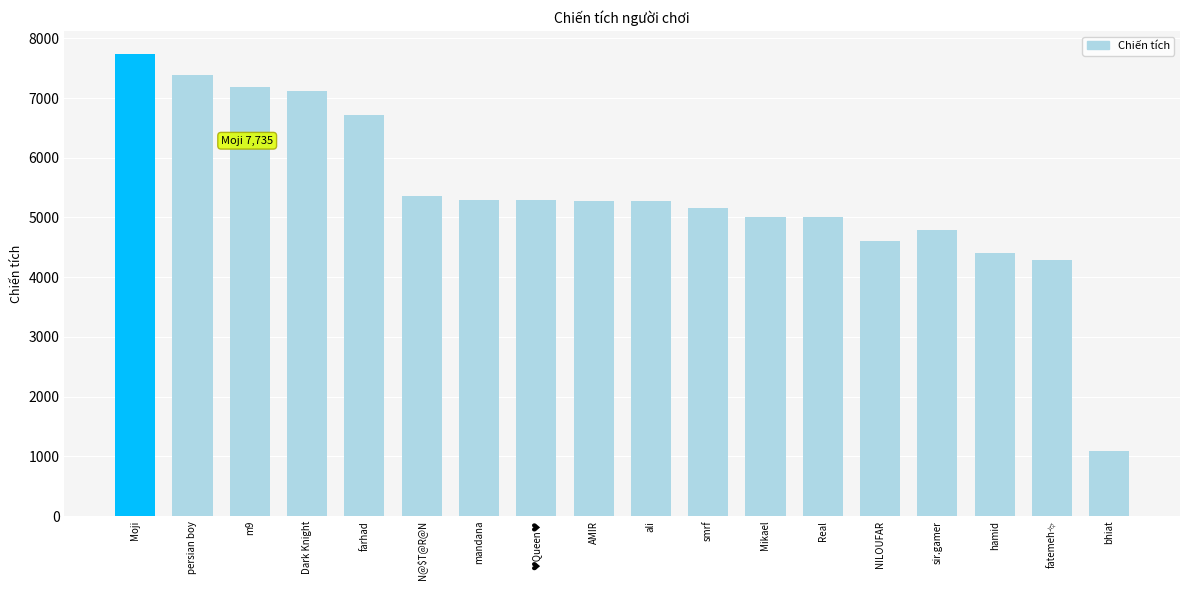

What is the change in value from N@$T@R@N to smrf?

-208